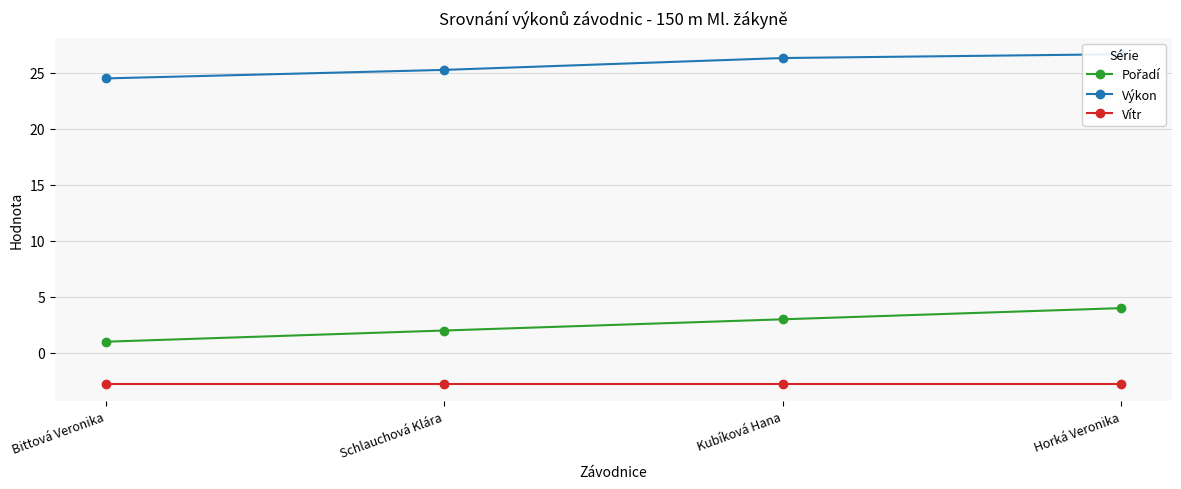

Read the Výkon value at Horká Veronika.

26.7